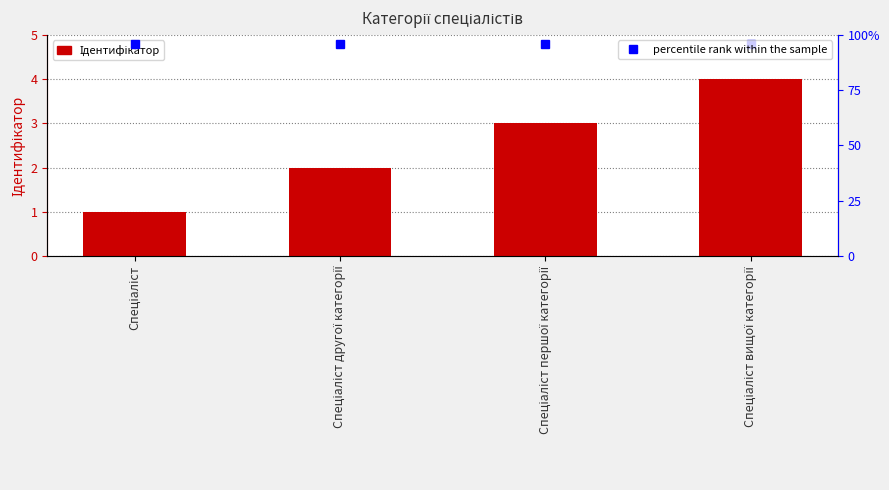

What is the value of the percentile rank within the sample bar at the 4th from the left?

4.8